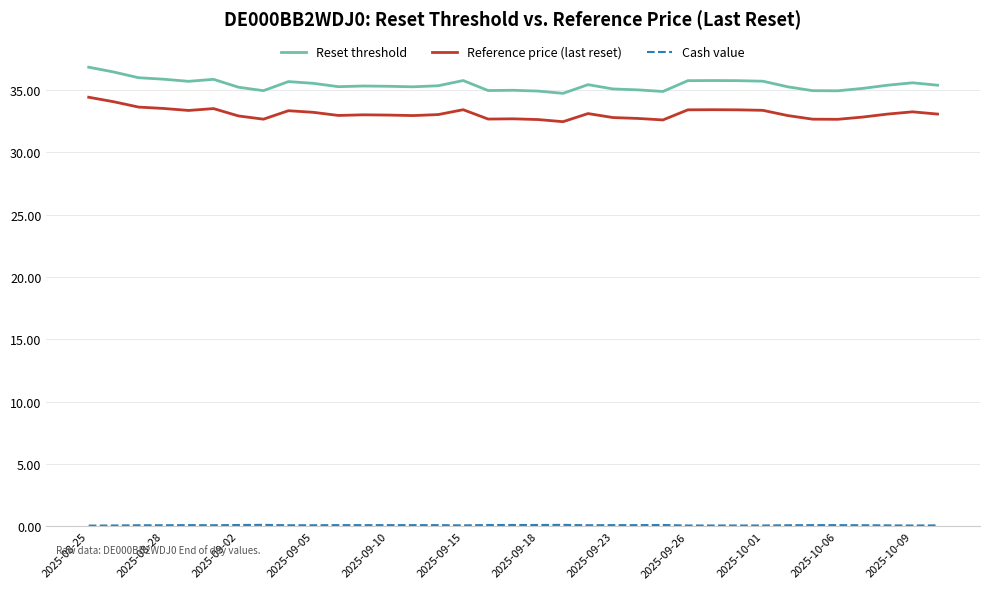

True or false: Reset threshold and Reference price (last reset) intersect in this chart.

False